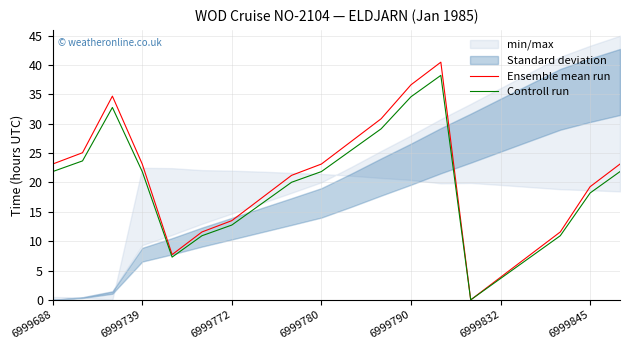

The value of Ensemble mean run at 6999845 is 32.0. True or false?

False